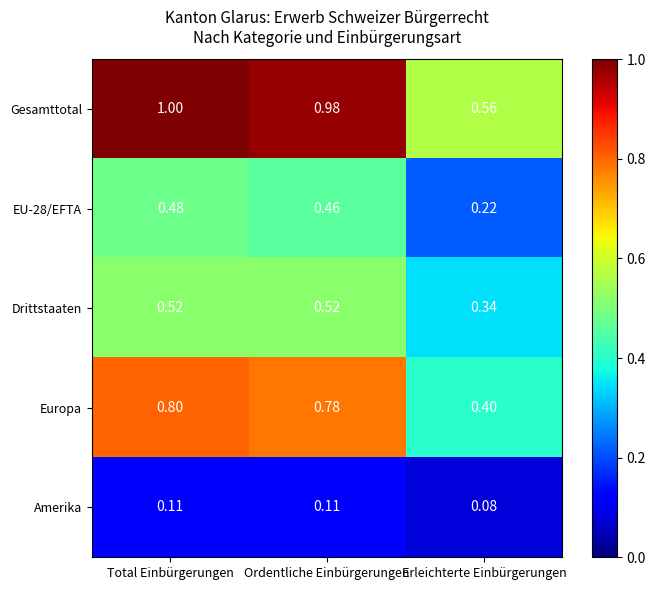

List the labels in order of Europa value, largest first.

Total Einbürgerungen, Ordentliche Einbürgerungen, Erleichterte Einbürgerungen